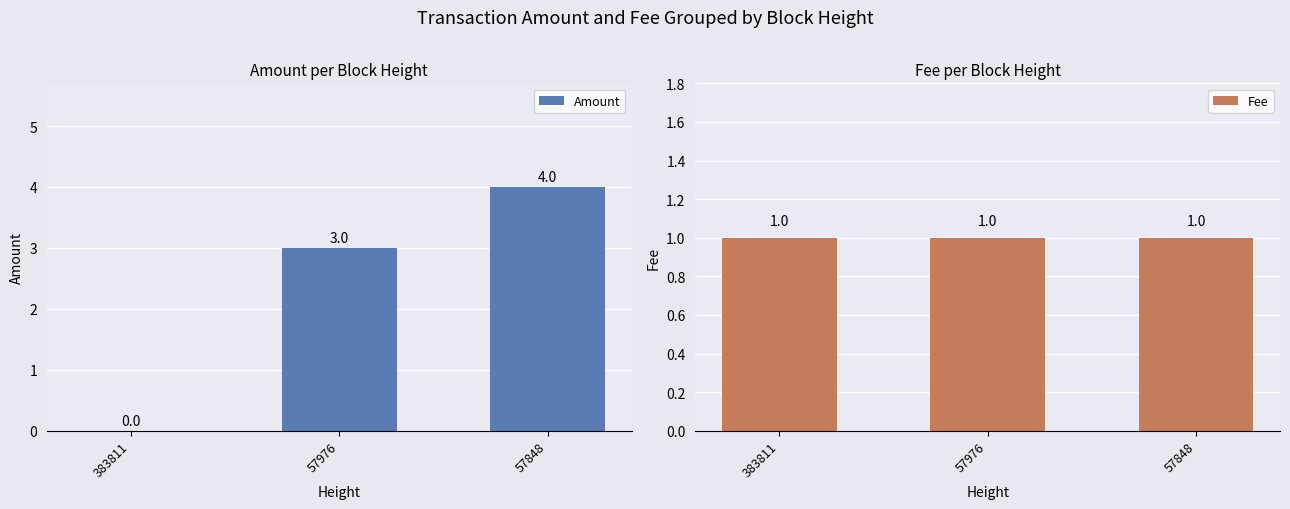

Which series has the widest spread of values?

Amount